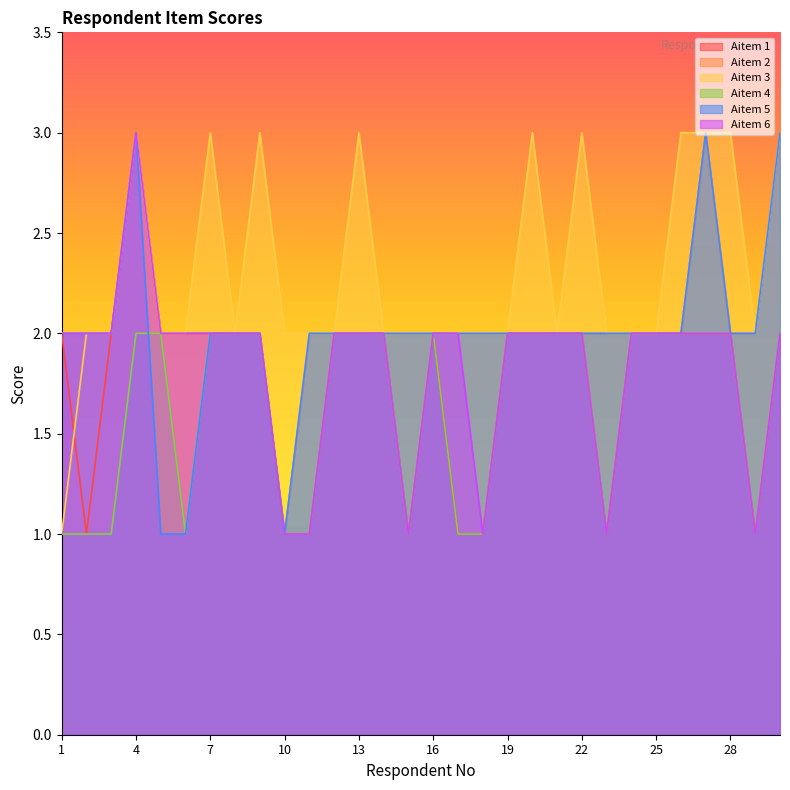

How many interior local peaks does the Aitem 5 series have?

2